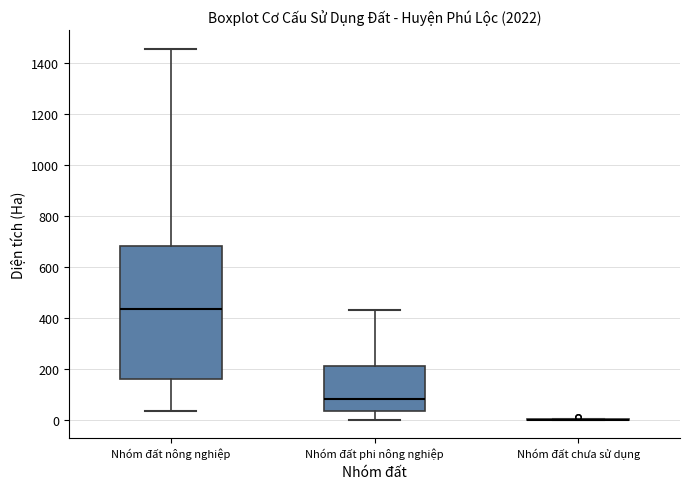

Reading left to right, read every box against the y-axis: the position of its median line, the range the box covers, and the ends of its whiskers. The values are not printed on the chart, so give them approximately, as read against the axis.

Nhóm đất nông nghiệp: median 440, box 160 to 680, whiskers 40 to 1460
Nhóm đất phi nông nghiệp: median 80, box 40 to 220, whiskers 0 to 440
Nhóm đất chưa sử dụng: box collapsed to a line at 0, whiskers 0 to 0